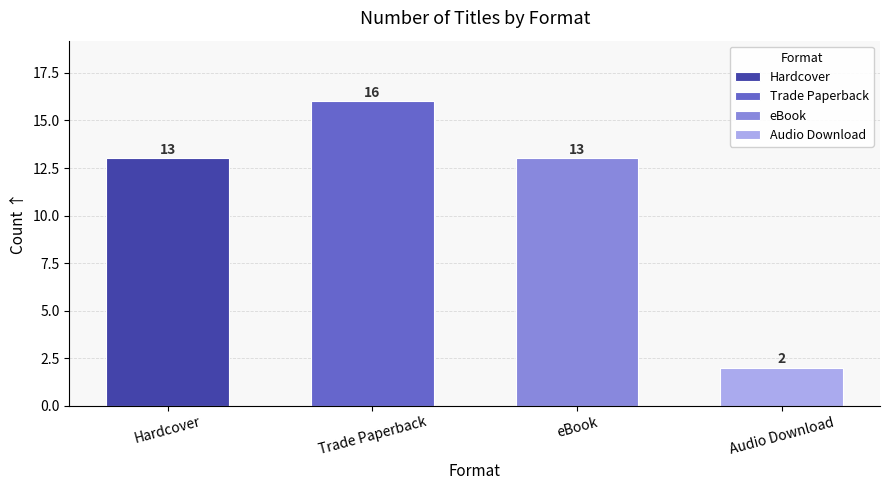

What is the ratio of the value at eBook to the value at Trade Paperback?

0.8